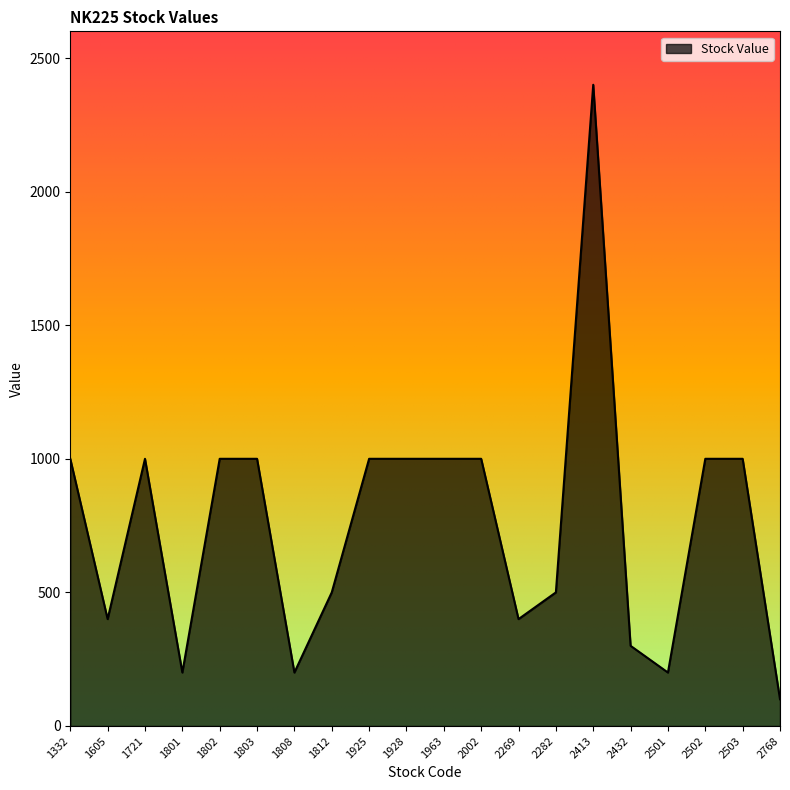

Is it true that the value at 1928 is 1000?

True